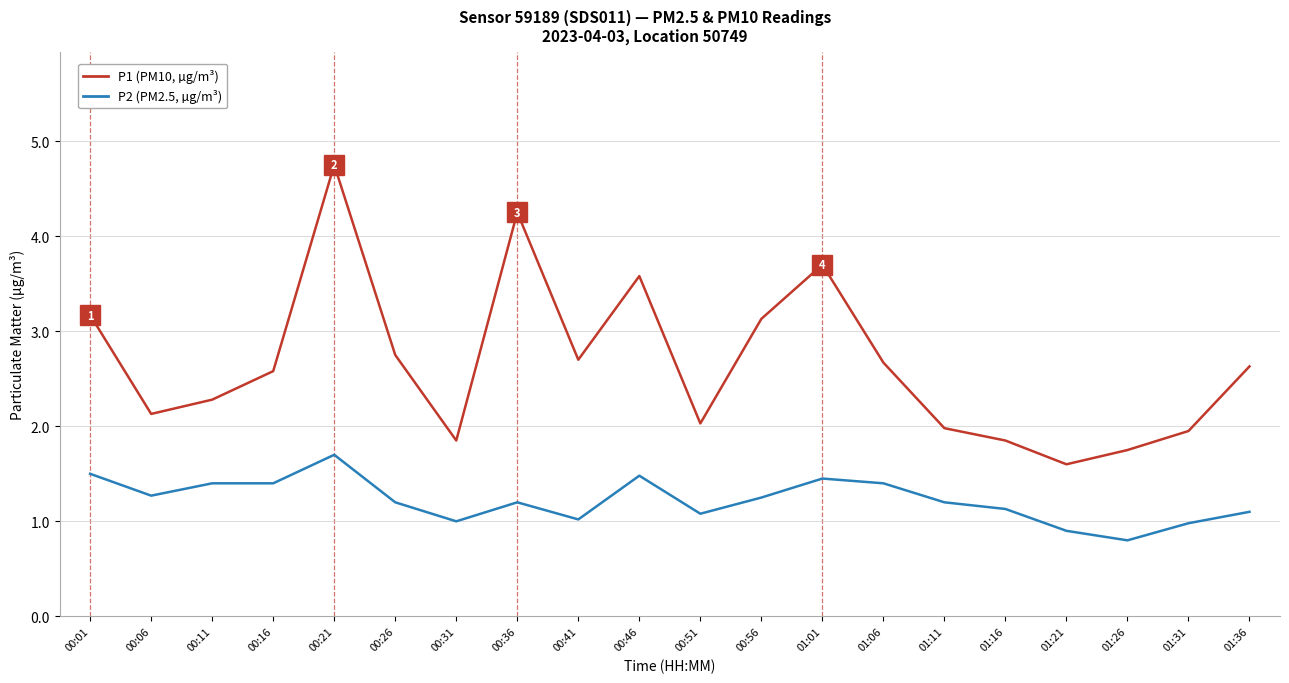

True or false: P2 (PM2.5, µg/m³) has more than 2 points higher than both neighbors.

True